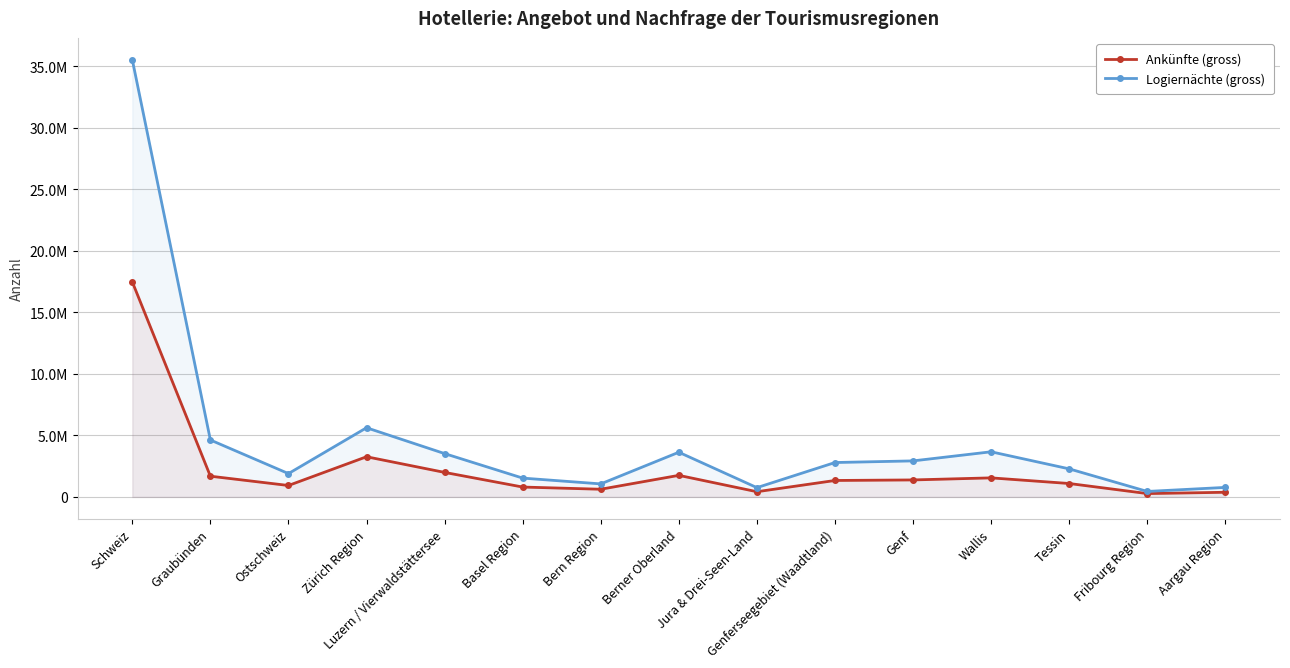

What is the value of the Ankünfte (gross) point at the 14th from the left?

271787